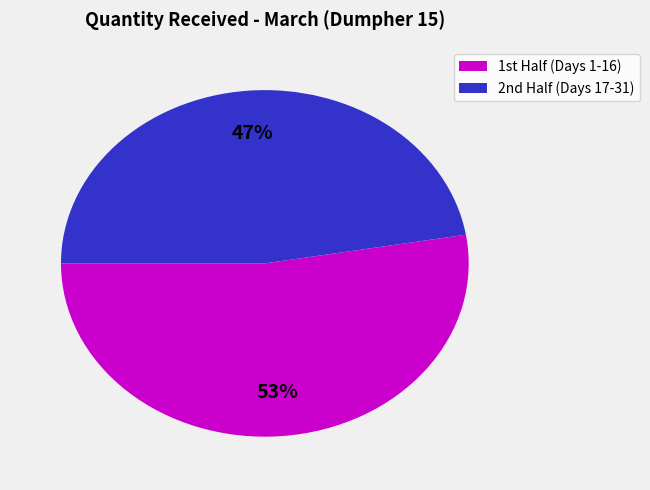

Is there a majority slice in this chart?

Yes